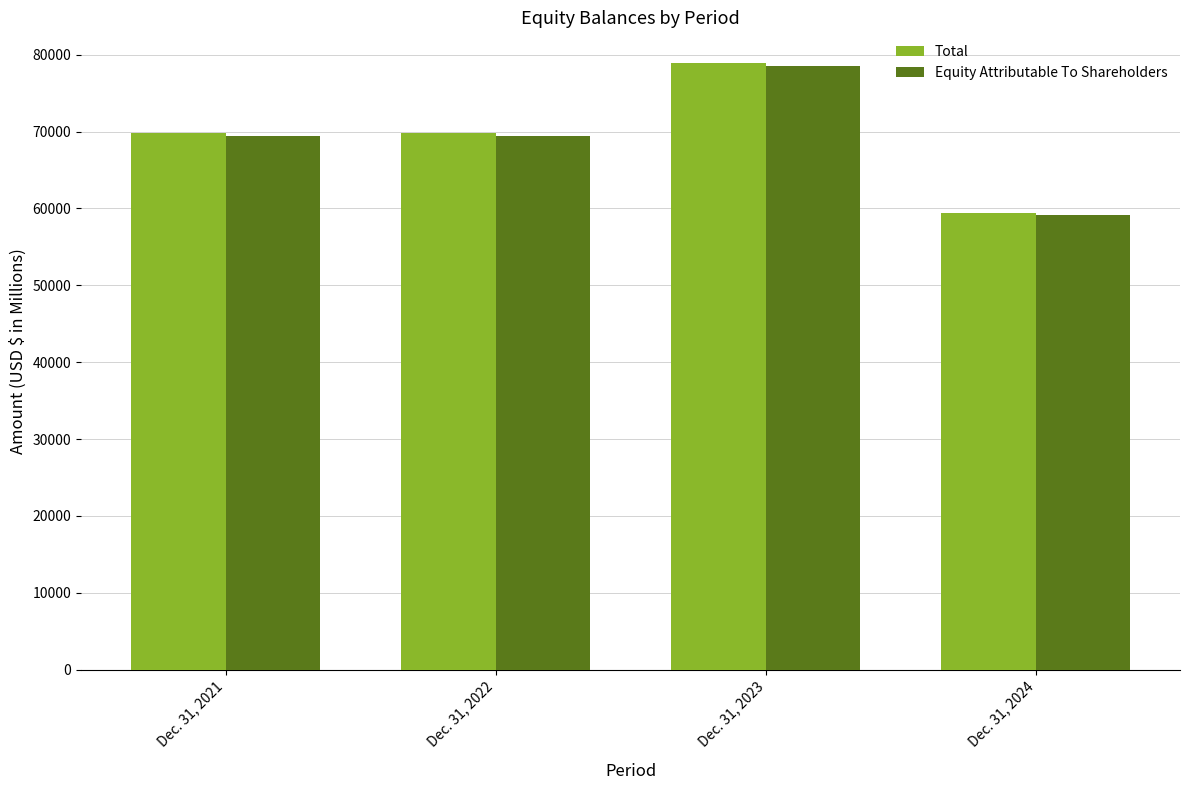

What is the approximate value of Total at Dec. 31, 2023, to the nearest 10?

78980